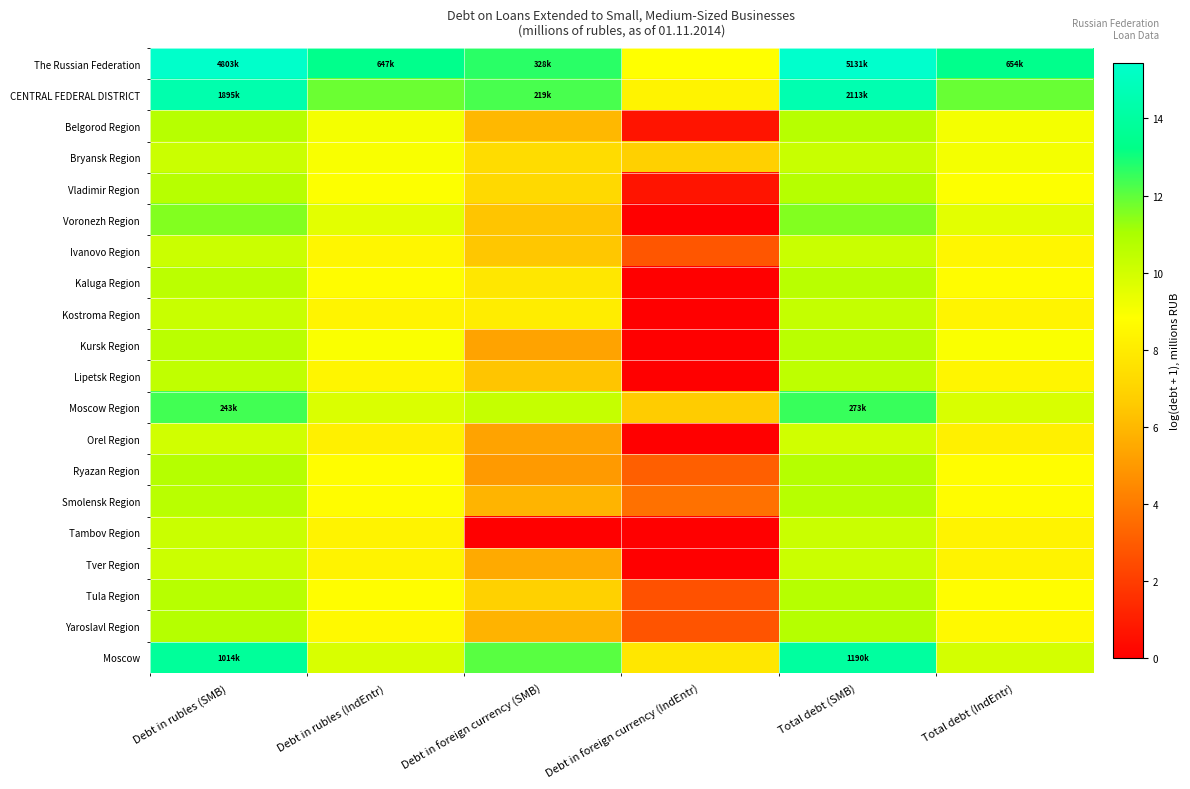

At which category is the sum across all series the highest?

Total debt (SMB)